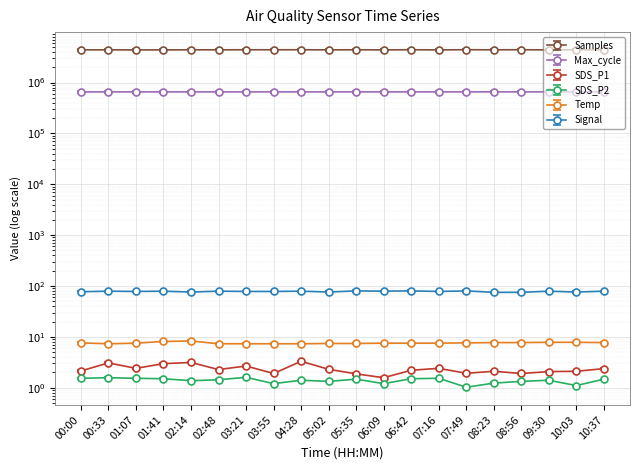

What is the difference between the maximum and second lowest values in the SDS_P2 series?

0.5